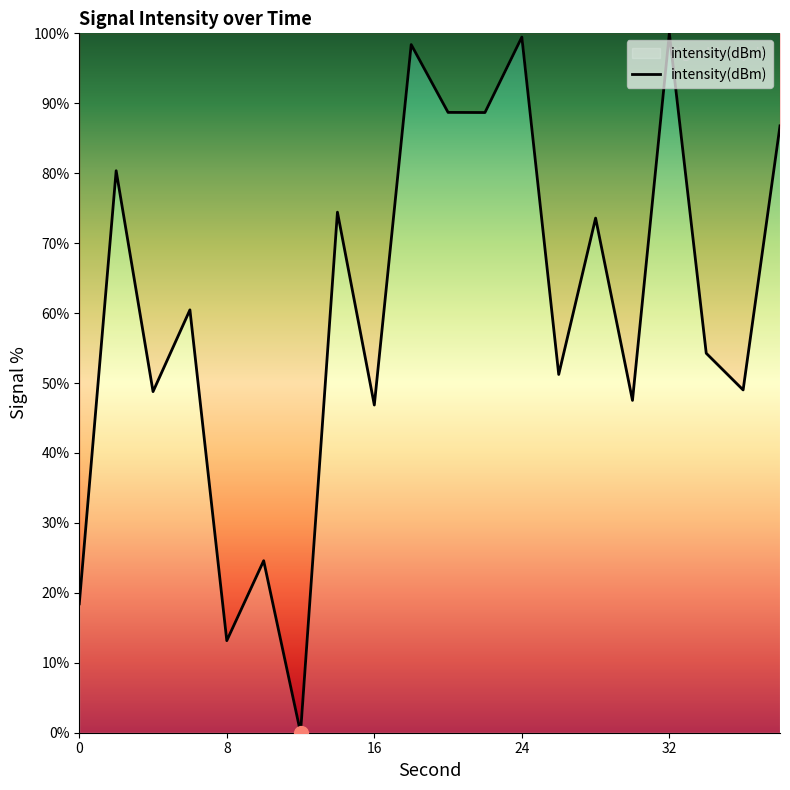

What is the difference between the maximum and minimum values?

100.0